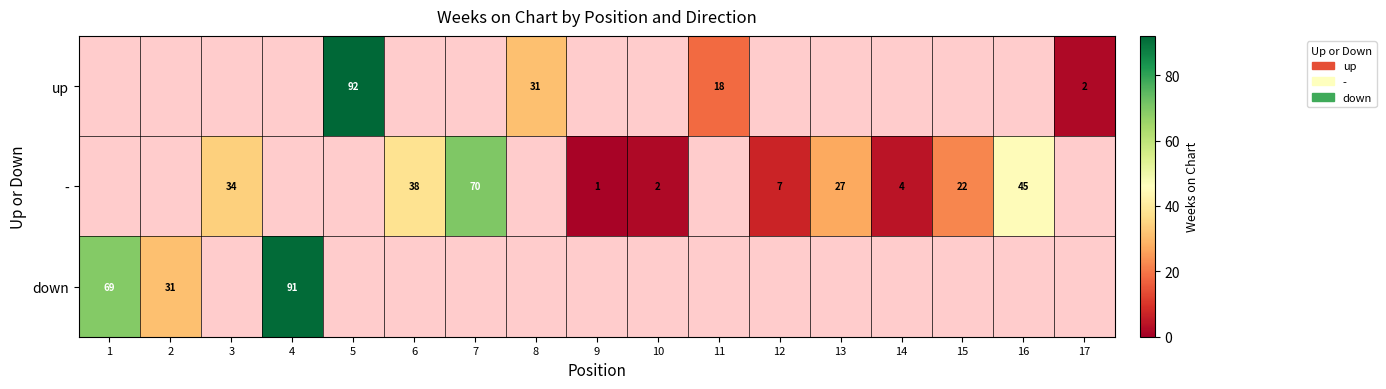

The value of up at 11 is 18. True or false?

True